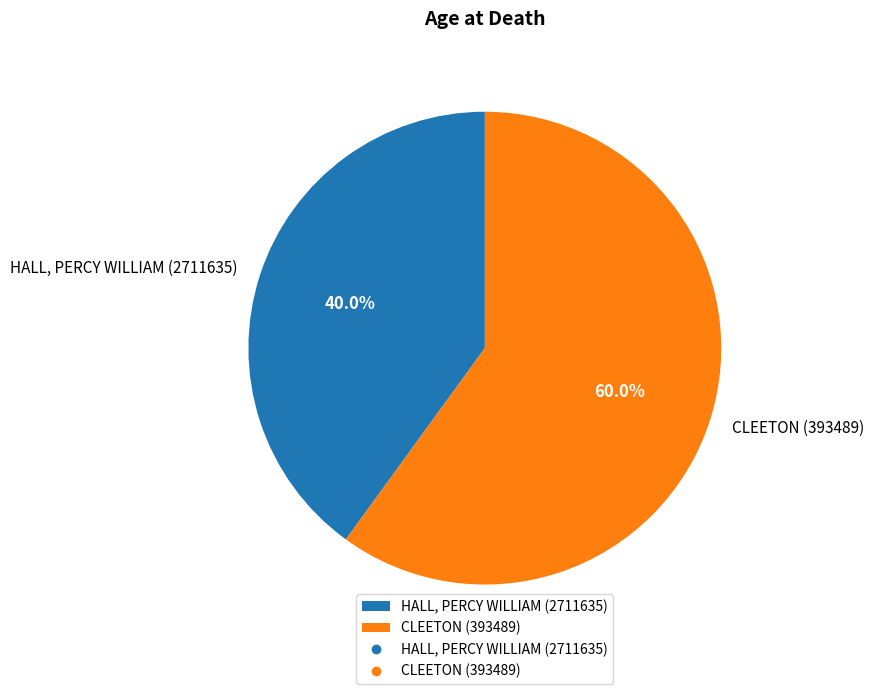

To the nearest percent, what percentage of the pie is CLEETON (393489)?

60%